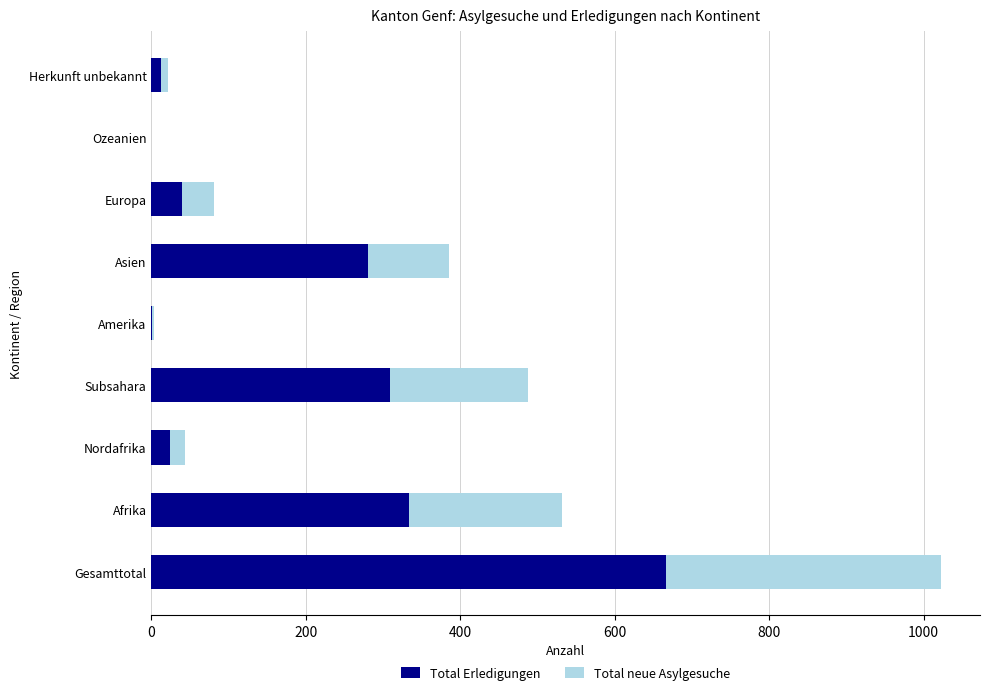

True or false: Total Erledigungen has a value of 39 at Europa.

True